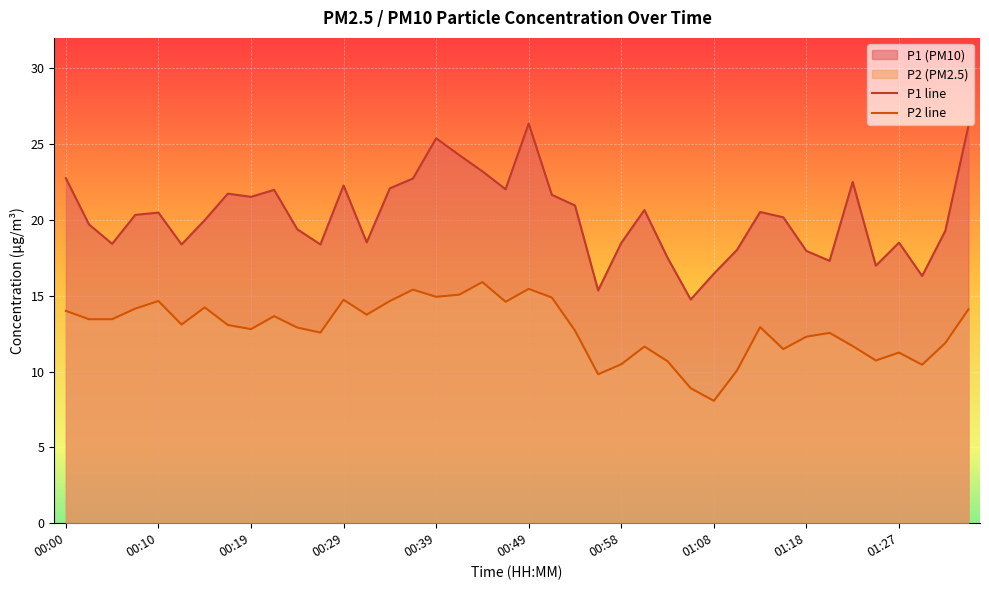

True or false: P1 line and P2 line intersect in this chart.

False